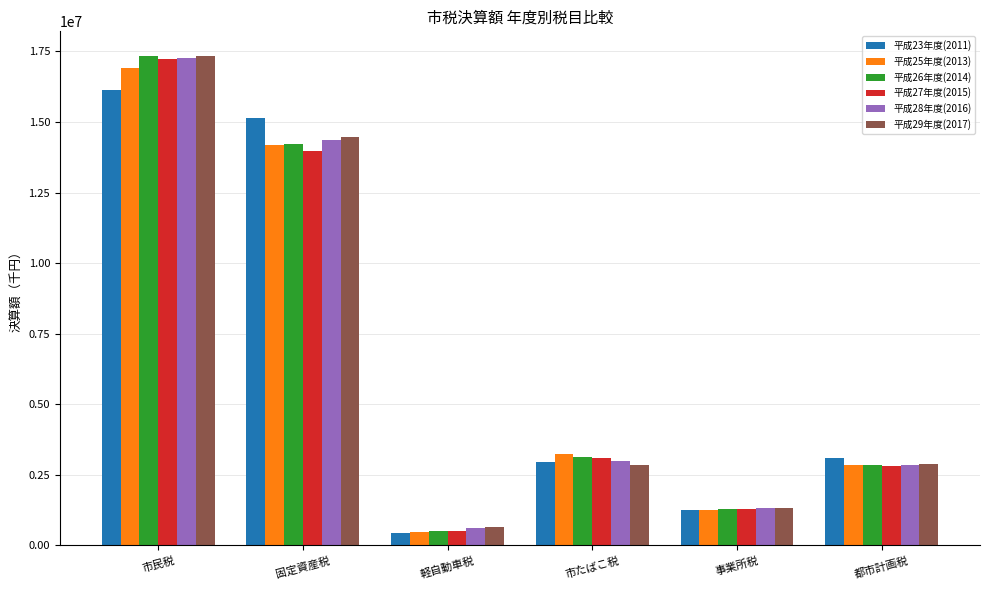

Rank the categories by 平成26年度(2014) value from highest to lowest.

市民税, 固定資産税, 市たばこ税, 都市計画税, 事業所税, 軽自動車税